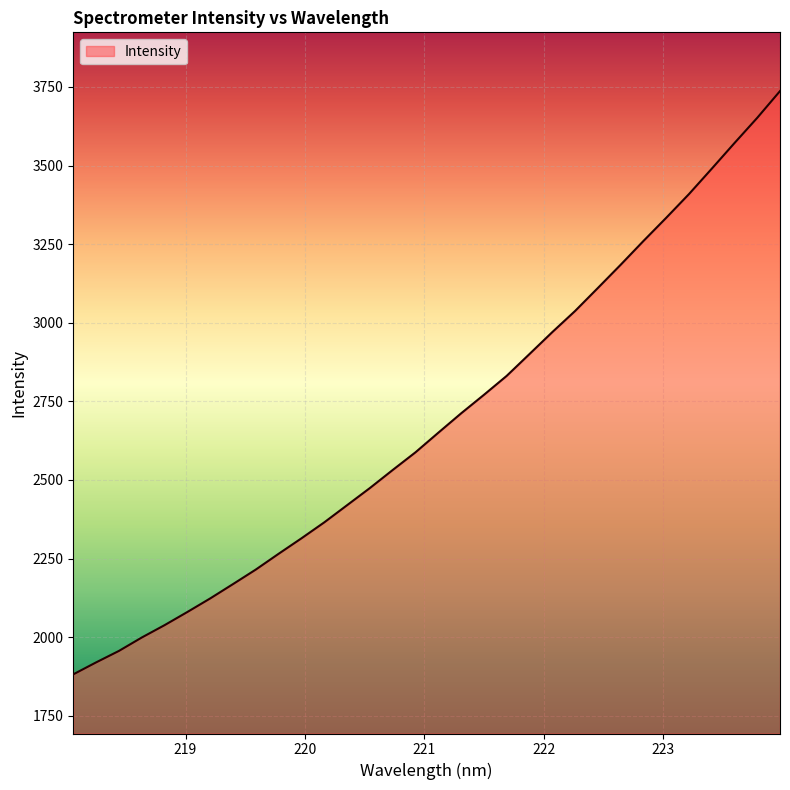

What is the minimum value shown in the chart?

1881.7